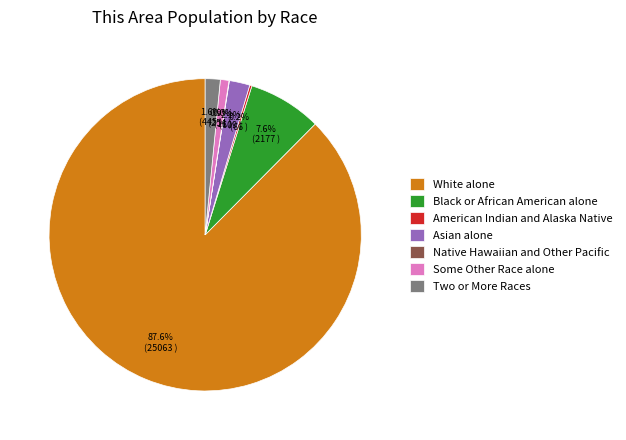

What portion of the pie excludes White alone?

12.4%